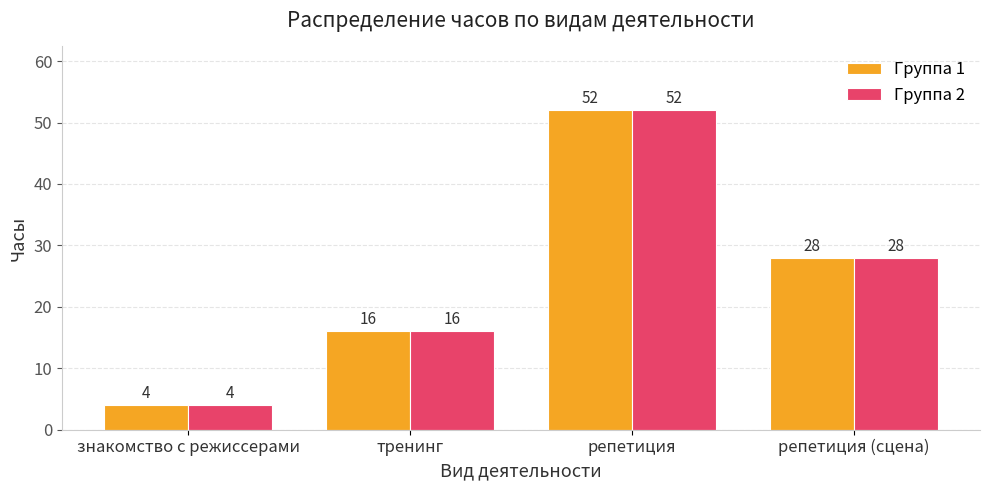

How many data points in Группа 2 are less than 28?

2